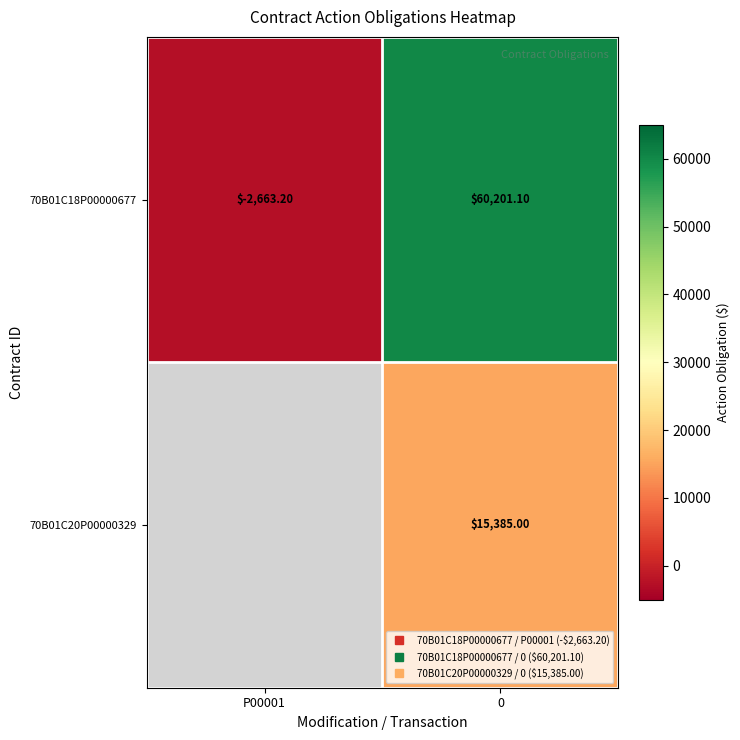

Is it true that 70B01C18P00000677 equals -2663.2 at P00001?

True